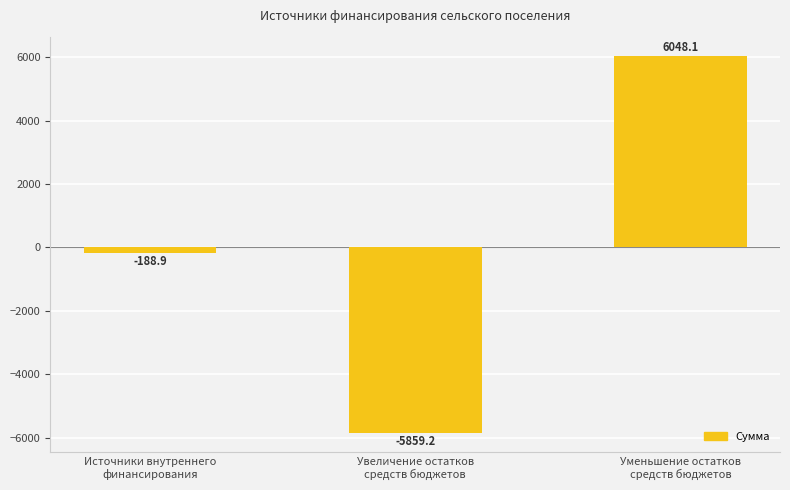

What position from the left is Источники внутреннего
финансирования?

1